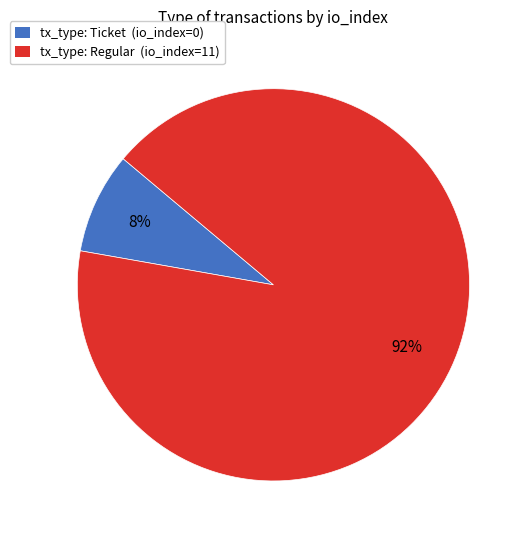

Do tx_type: Regular (io_index=11) and tx_type: Ticket (io_index=0) together represent more than half of the pie?

Yes